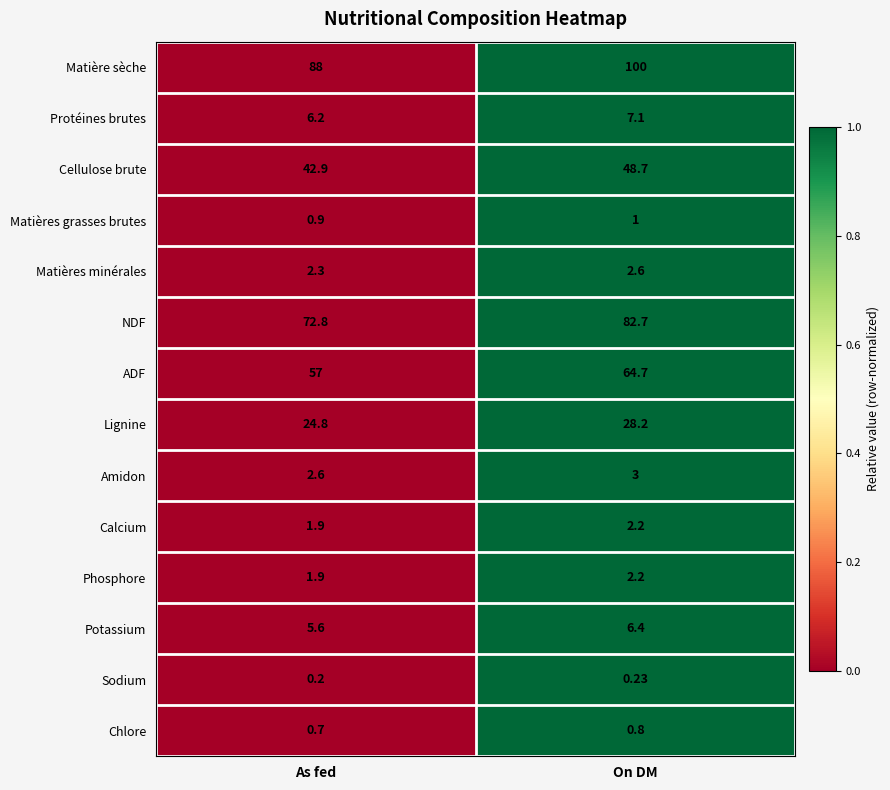

Where is Calcium nearest to the value 2?

As fed